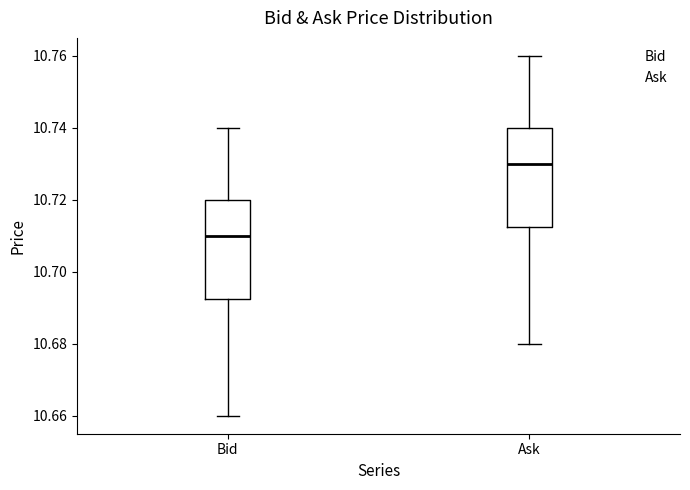

Which box's median line is the highest?

Ask